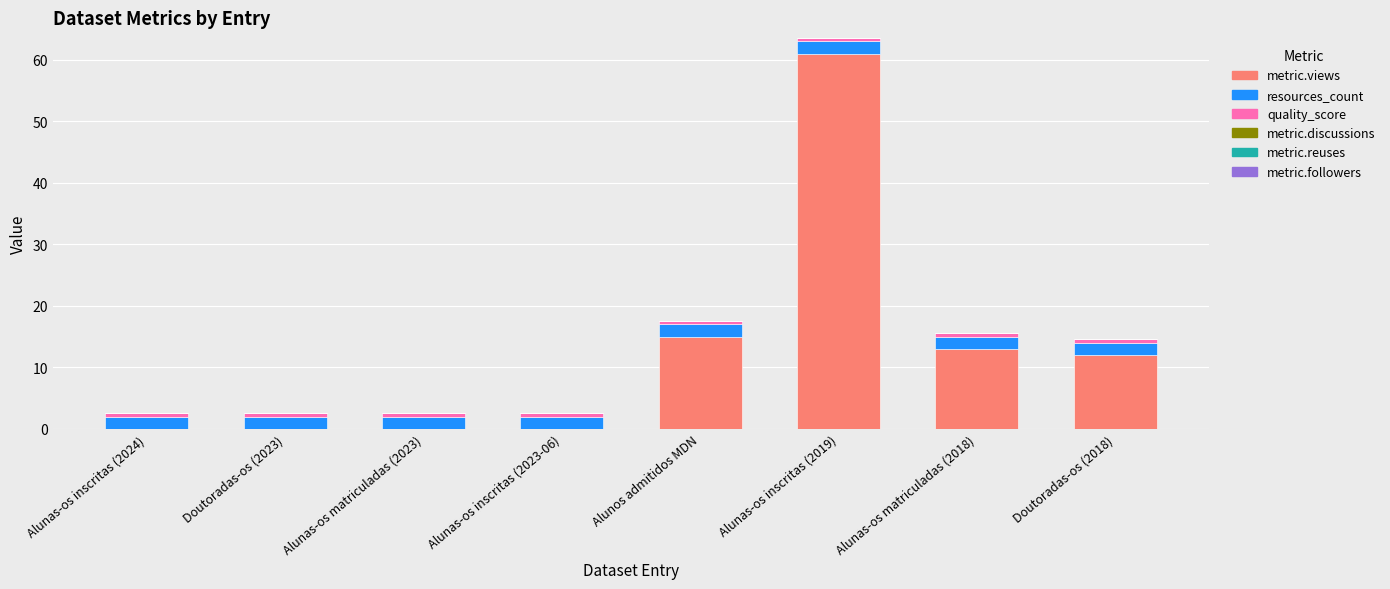

At which label is metric.views closest to 30?

Alunos admitidos MDN